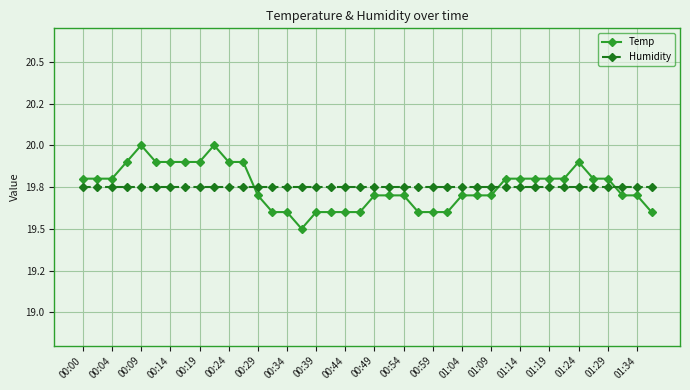

What are all the series names shown in the legend?

Temp, Humidity